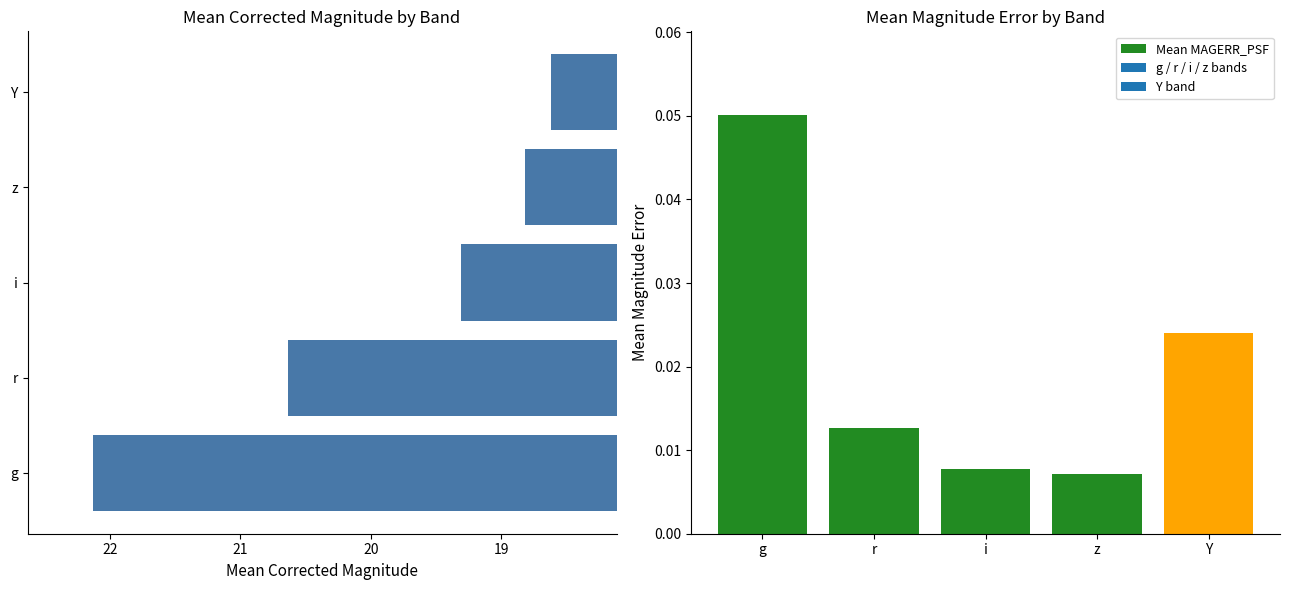

How many data points does each series have?

5